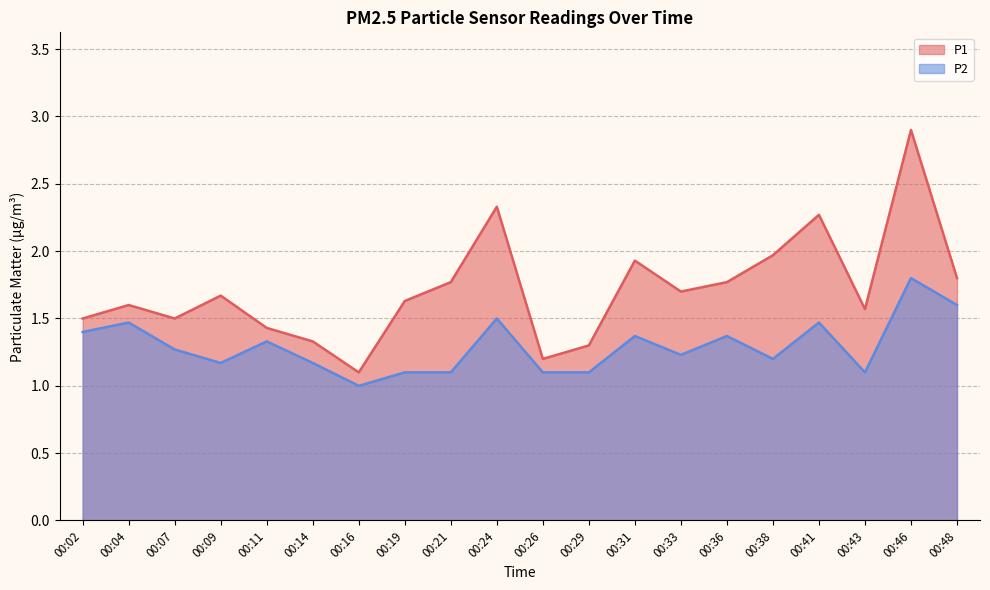

True or false: P2 has a value of 1.2 at 00:09.

True